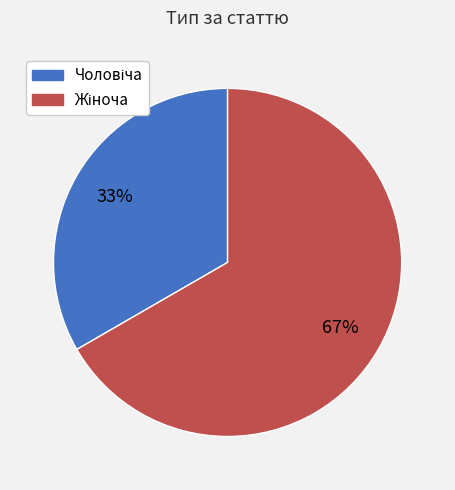

To the nearest percent, what is the average slice percentage?

50%